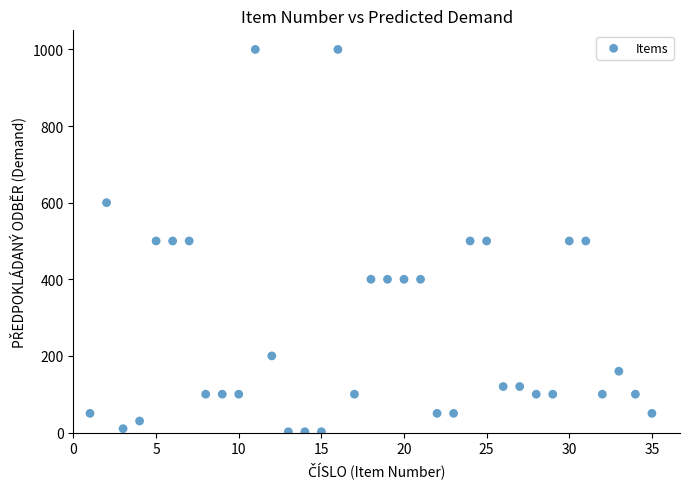

What is the range of Y values (max minus min)?

998